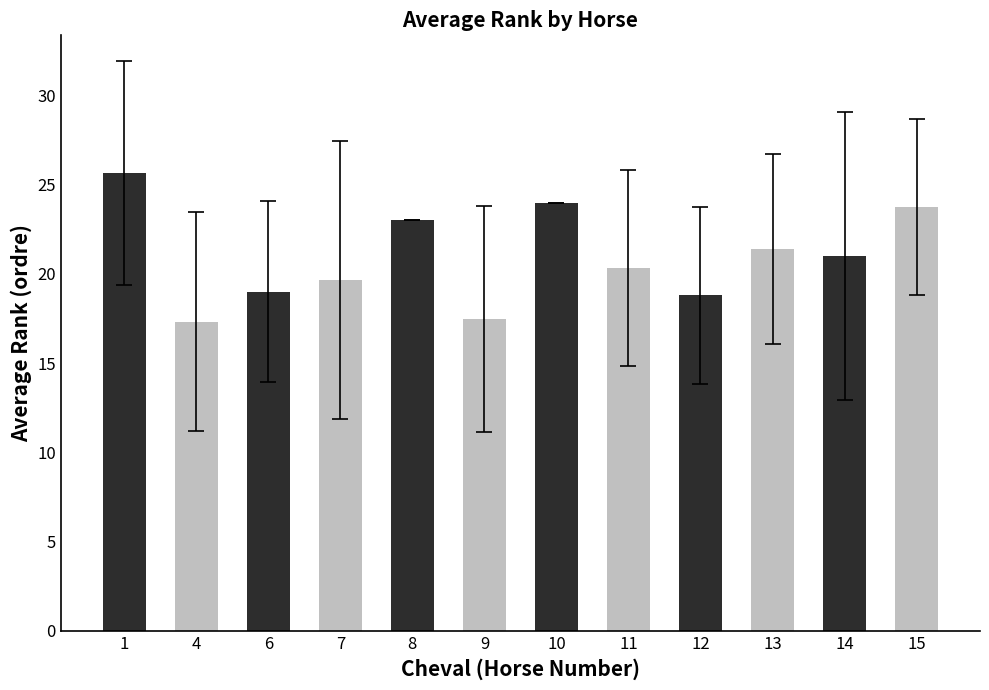

What is the difference between the maximum and second lowest values?

8.2